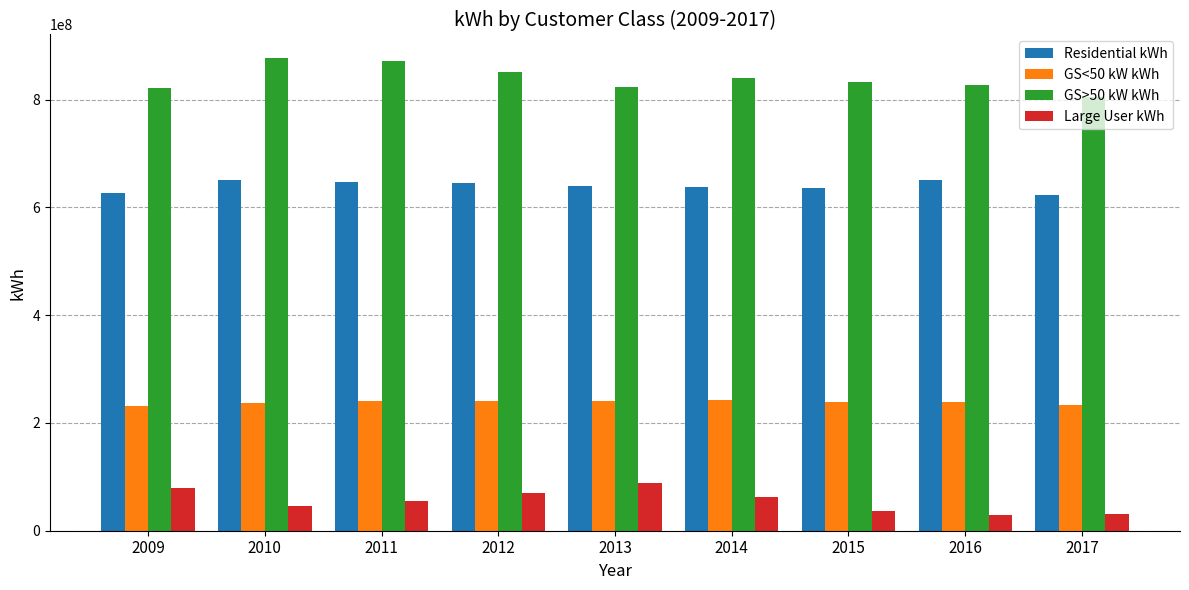

What is the difference between the maximum and second lowest values in the Large User kWh series?

57080014